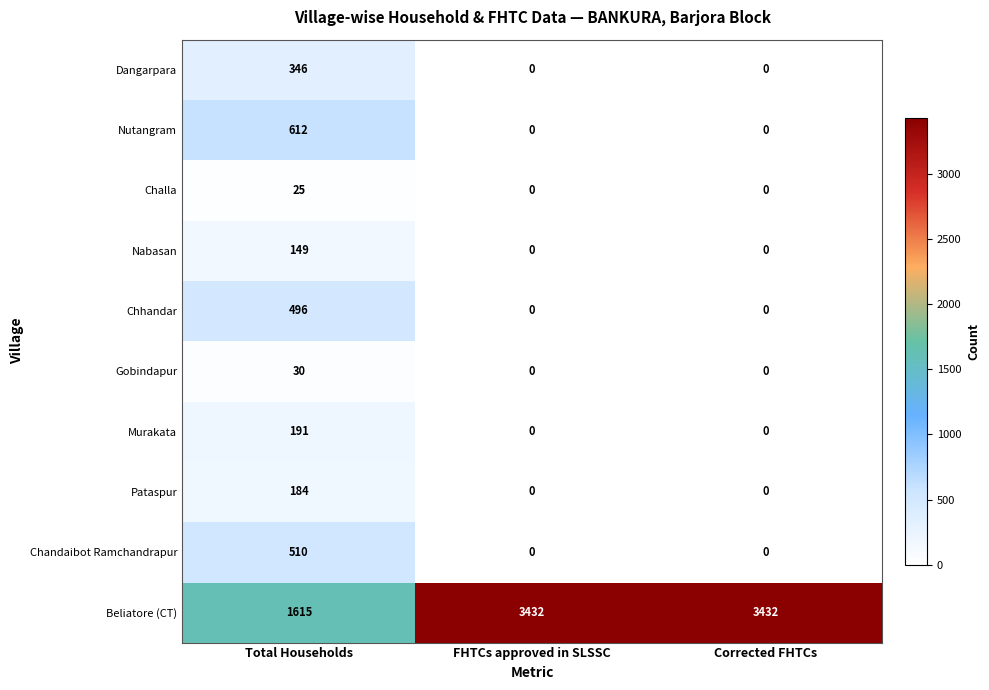

Where is Beliatore (CT) nearest to the value 2523?

Total Households